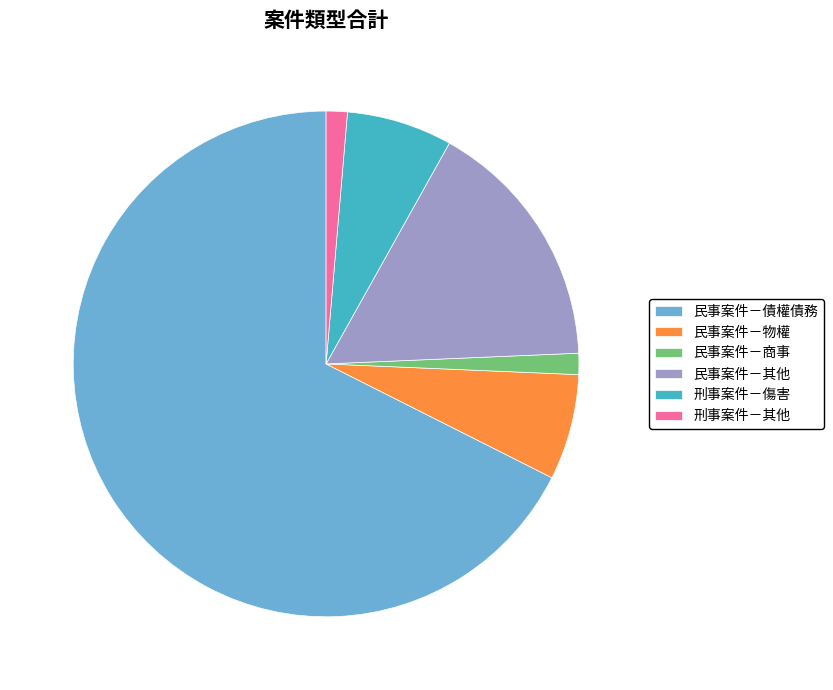

Is it true that 民事案件－其他 is 7% of the pie?

False